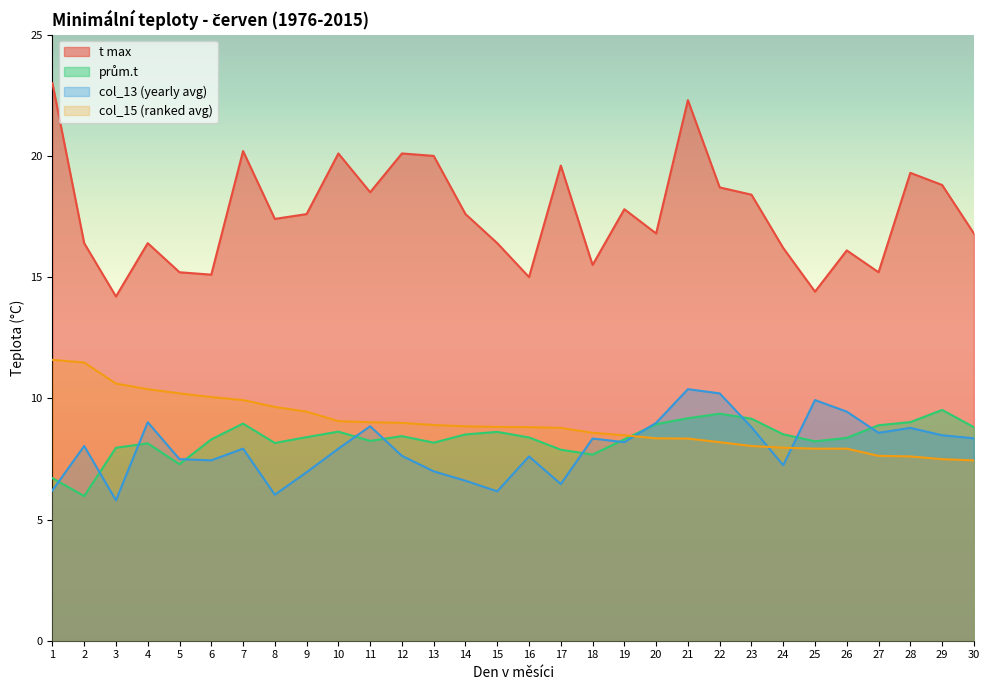

Which series has the largest range (max minus min)?

t max